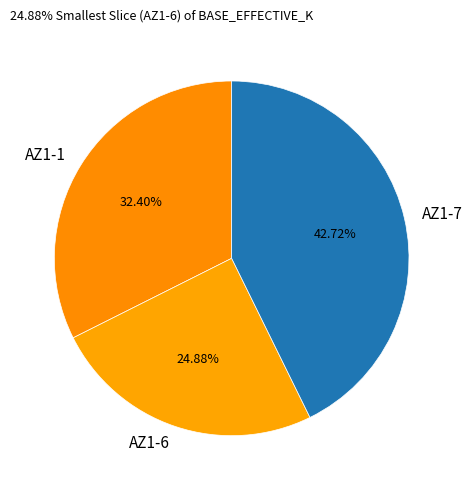

What is the total percentage of AZ1-6 and AZ1-1?

57.3%